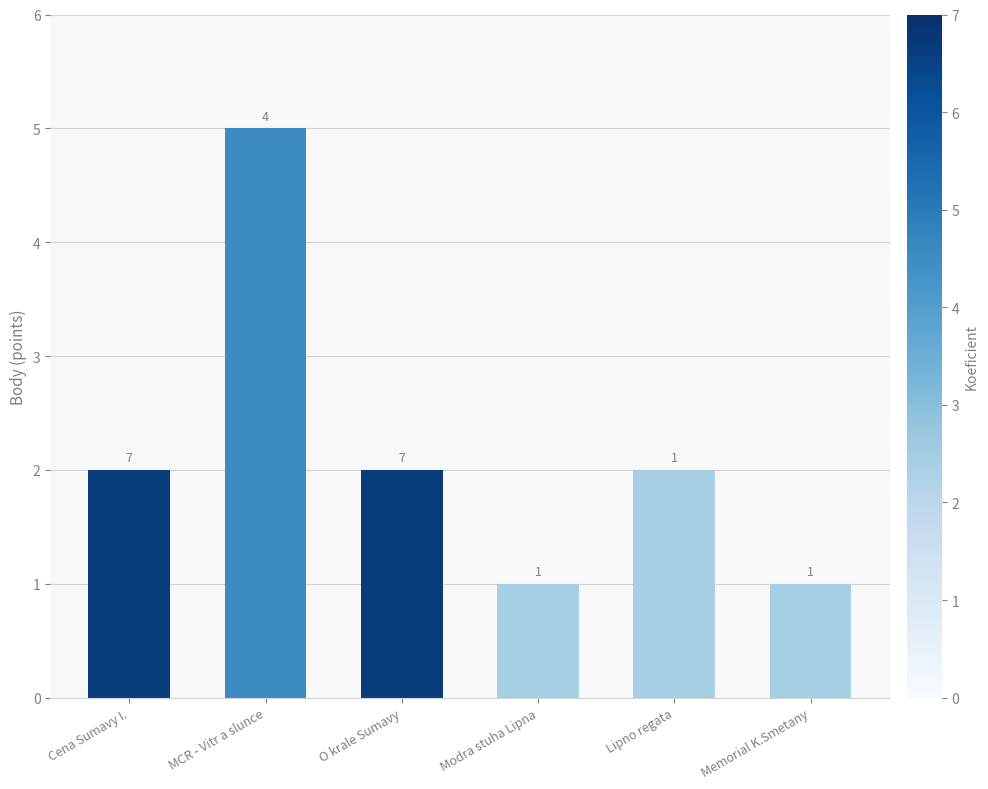

Does the chart contain stacked bars?

No